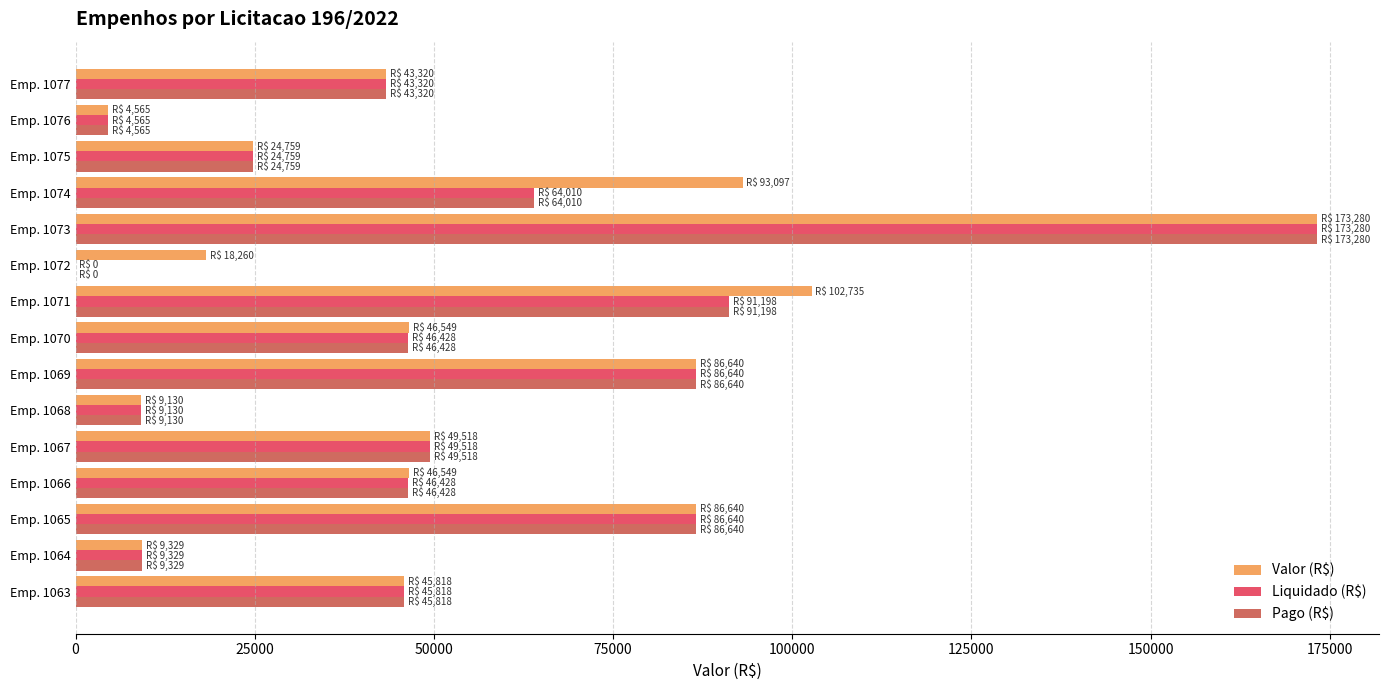

Between Emp. 1069 and Emp. 1071, which series saw the biggest shift?

Valor (R$)